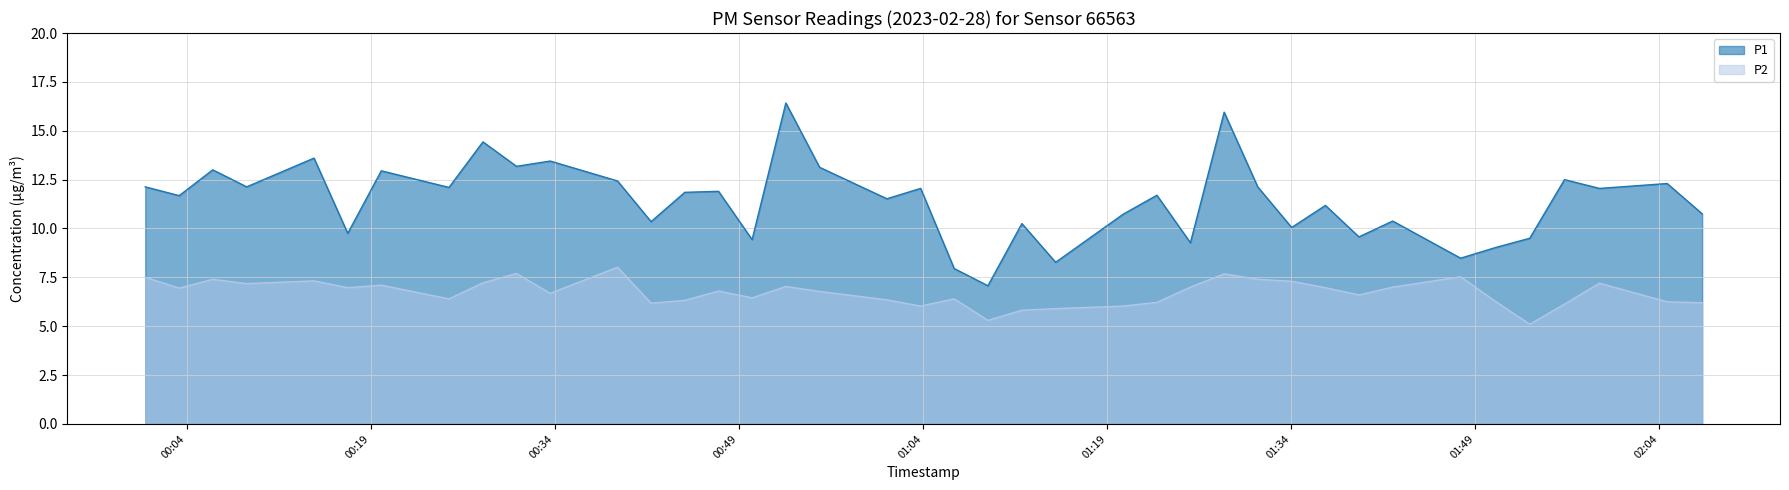

What is the label of the 23rd point from the left?

2023-02-28T01:12:03